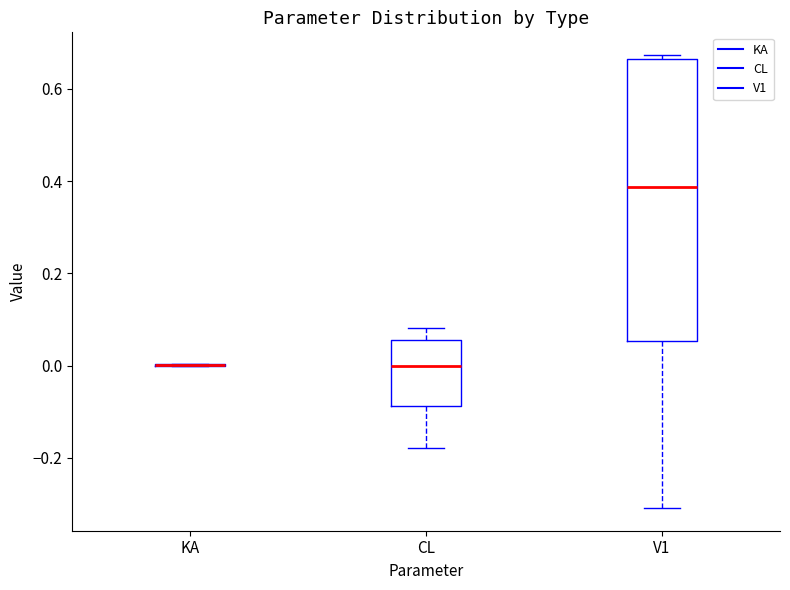

Reading left to right, transcribe this box plot: for each box, give where its median line is, the range the box spans, and where its two whiskers end, as read against the y-axis. The values are not printed on the chart, so give them approximately, as read against the axis.

KA: box collapsed to a line at 0.00, whiskers 0.00 to 0.00
CL: median 0.00, box -0.08 to 0.06, whiskers -0.18 to 0.08
V1: median 0.38, box 0.06 to 0.66, whiskers -0.30 to 0.68